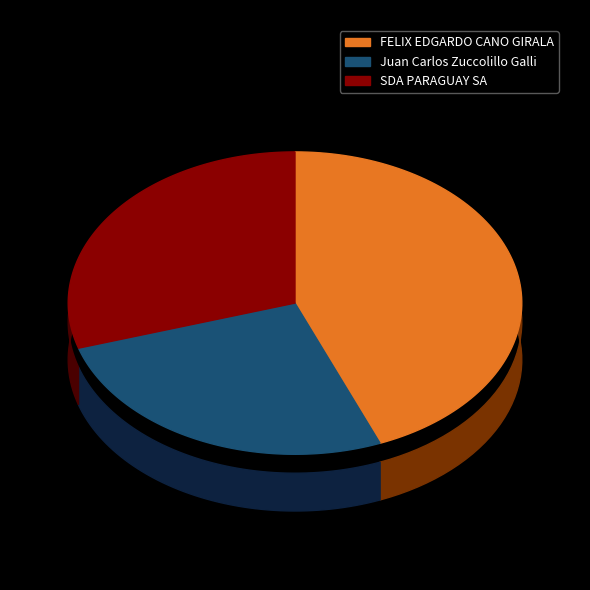

To the nearest percent, what is the combined percentage of FELIX EDGARDO CANO GIRALA and SDA PARAGUAY SA?

74%